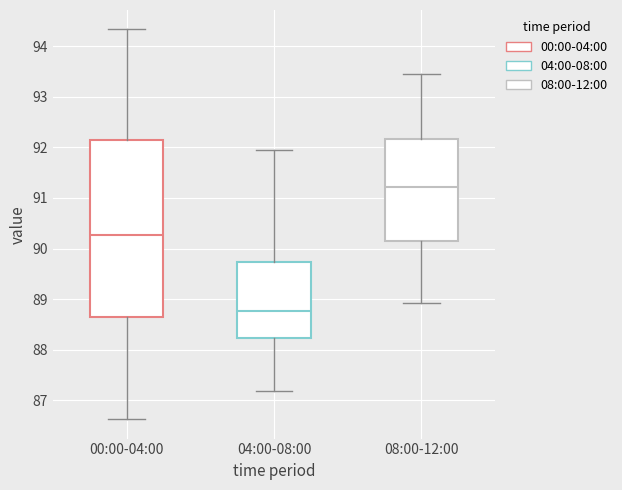

Reading left to right, transcribe this box plot: for each box, give where its median line is, the range the box spans, and where its two whiskers end, as read against the y-axis. The values are not printed on the chart, so give them approximately, as read against the axis.

00:00-04:00: median 90.3, box 88.7 to 92.2, whiskers 86.6 to 94.3
04:00-08:00: median 88.8, box 88.2 to 89.7, whiskers 87.2 to 91.9
08:00-12:00: median 91.2, box 90.1 to 92.2, whiskers 88.9 to 93.5